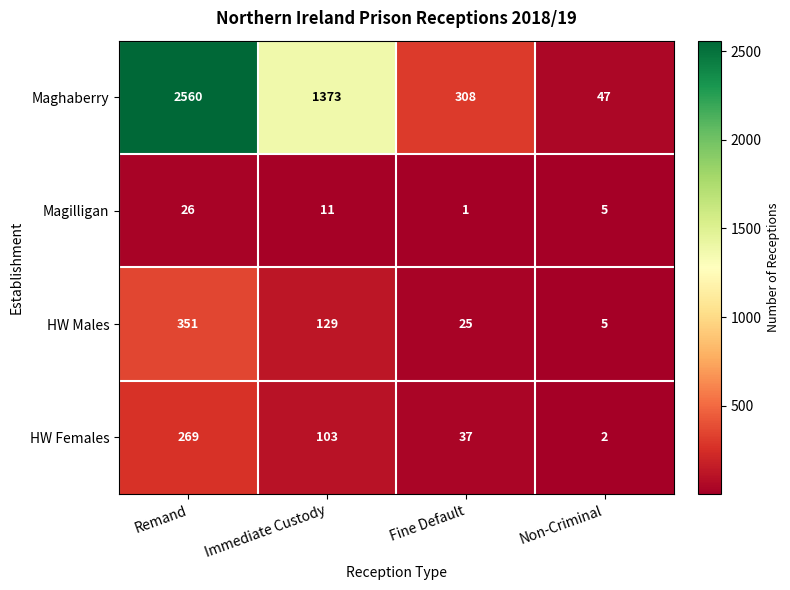

What is the difference between the second highest and minimum values in the Magilligan series?

10